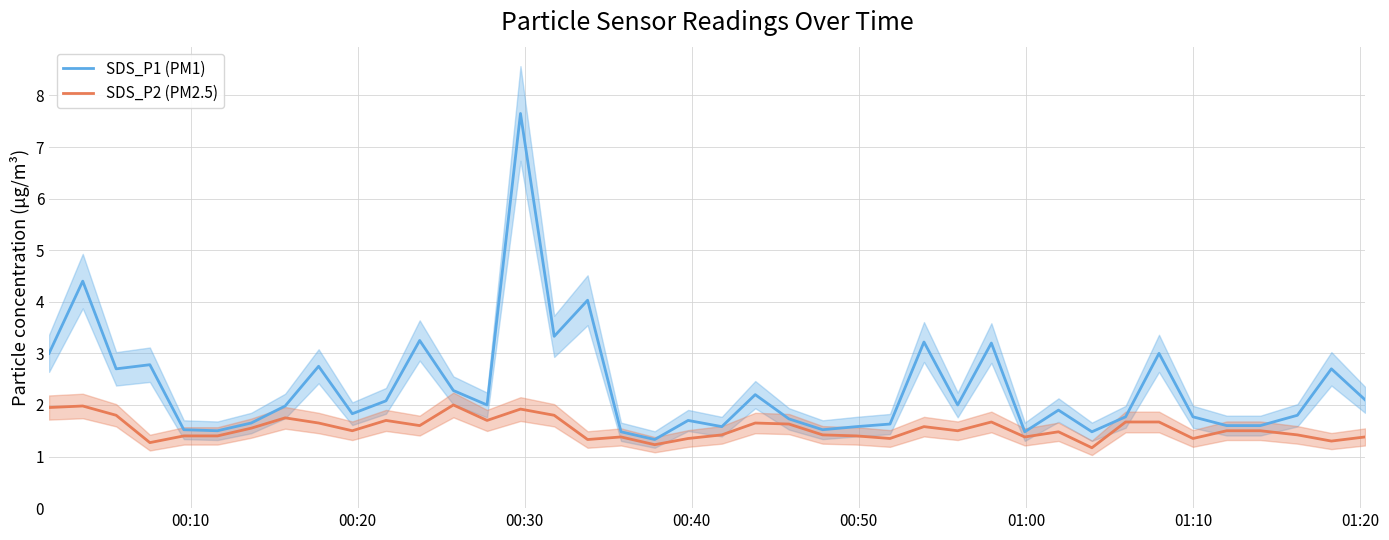

What is the maximum value for SDS_P2 (PM2.5)?

2.0